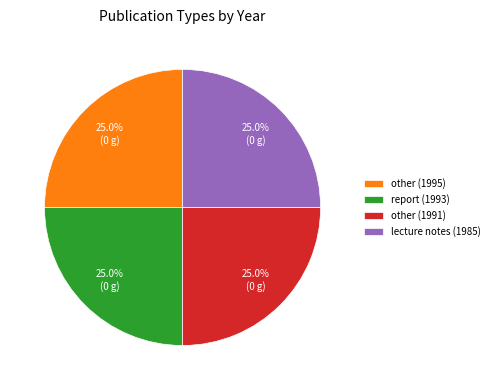

Combined, what portion of the pie is lecture notes (1985) and report (1993)?

49.9%